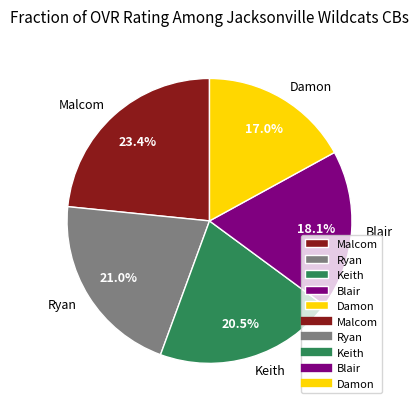

Which slice is the smallest?

Damon